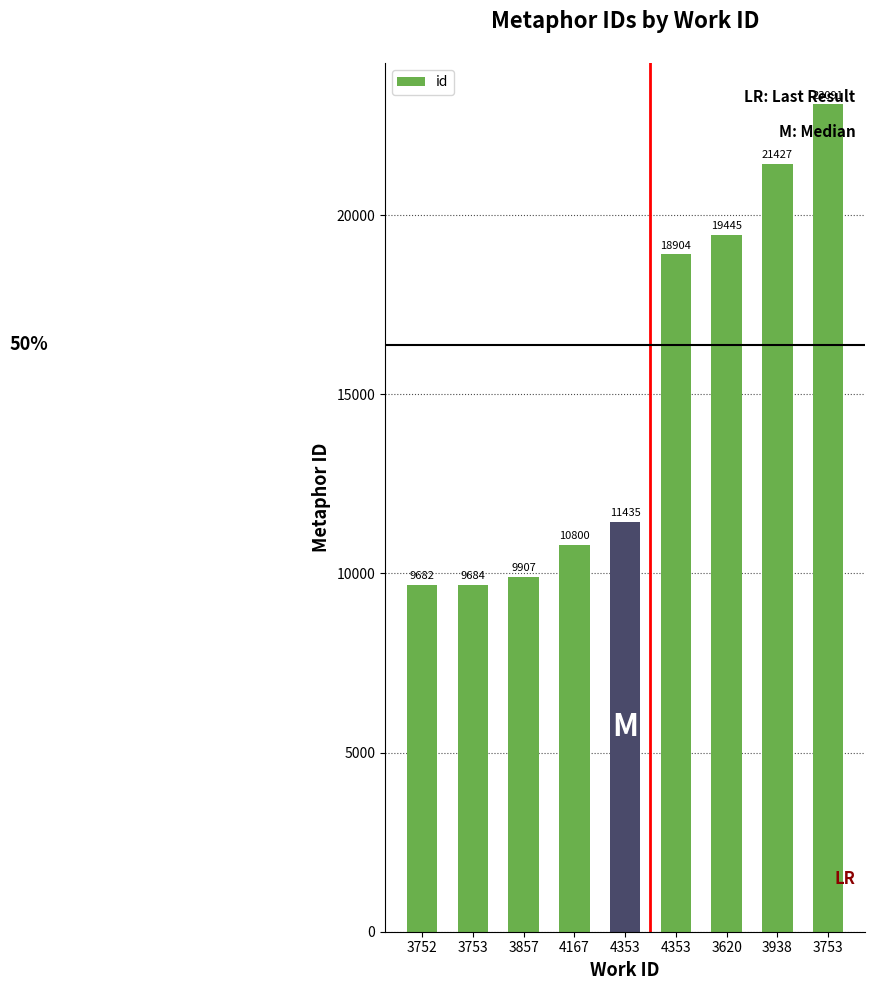

What is the difference between the maximum and second lowest values?

13407